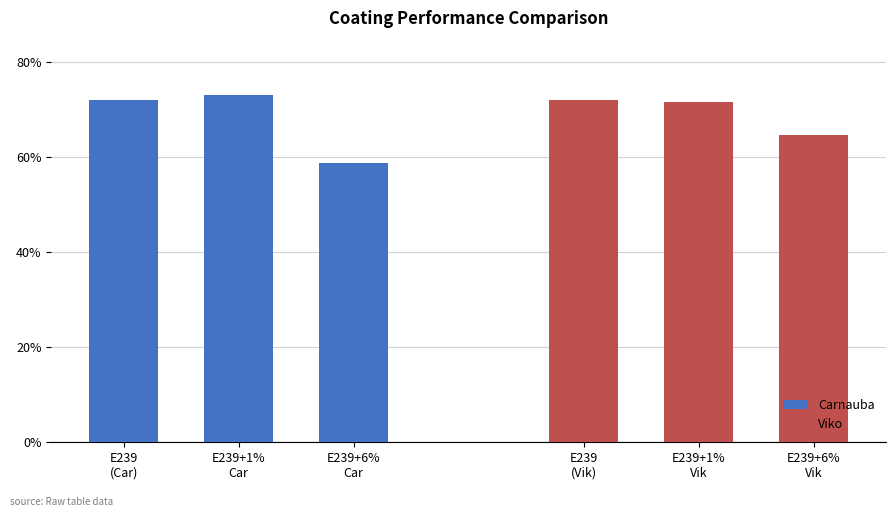

Does the chart contain any negative values?

No